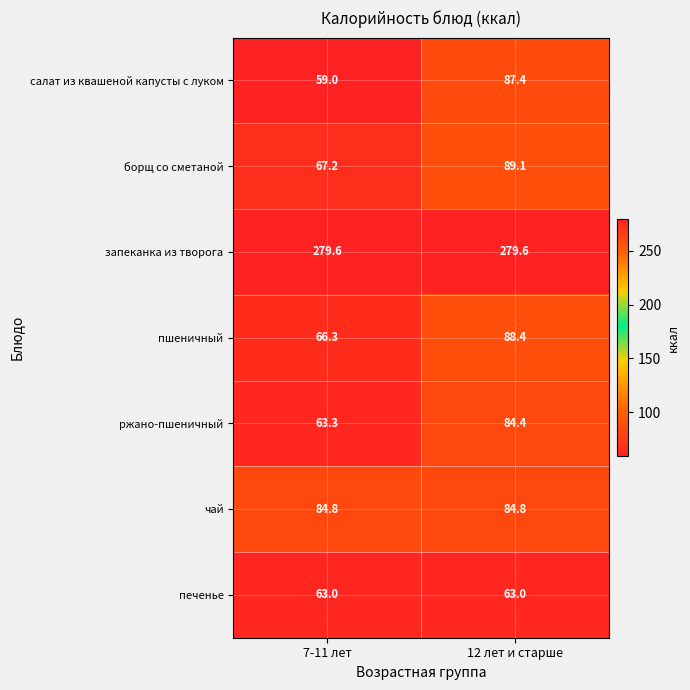

What is the maximum value shown in the chart?

279.6